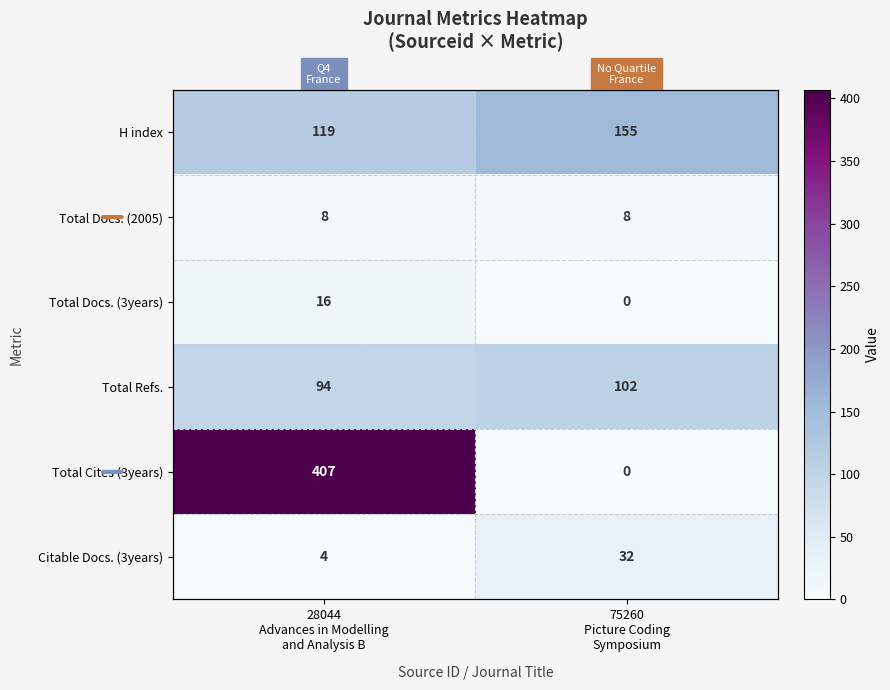

What is the difference between the maximum and minimum values in the Total Refs. series?

8